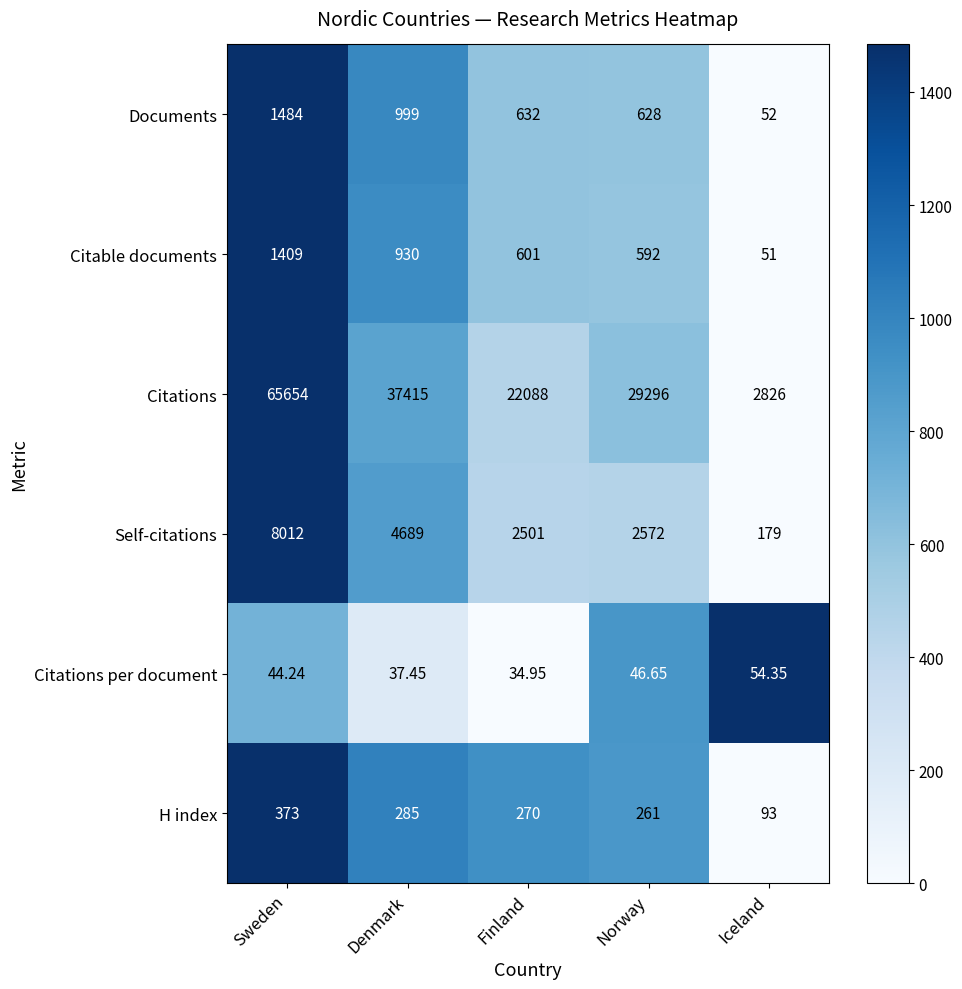

At which label does Citations per document first exceed 44?

Sweden